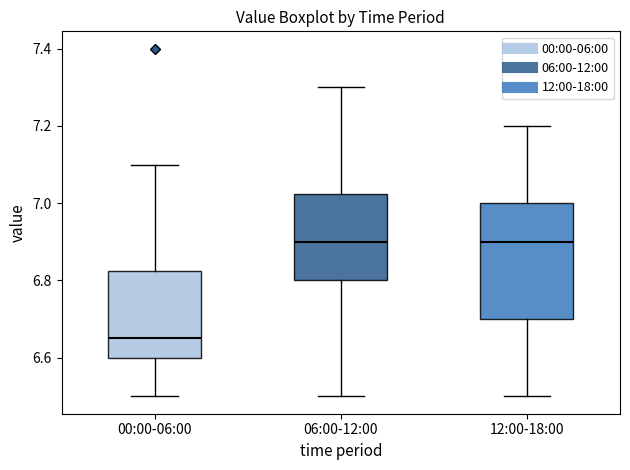

Reading left to right, read every box against the y-axis: the position of its median line, the range the box covers, and the ends of its whiskers. The values are not printed on the chart, so give them approximately, as read against the axis.

00:00-06:00: median 6.66, box 6.60 to 6.82, whiskers 6.50 to 7.10
06:00-12:00: median 6.90, box 6.80 to 7.02, whiskers 6.50 to 7.30
12:00-18:00: median 6.90, box 6.70 to 7.00, whiskers 6.50 to 7.20